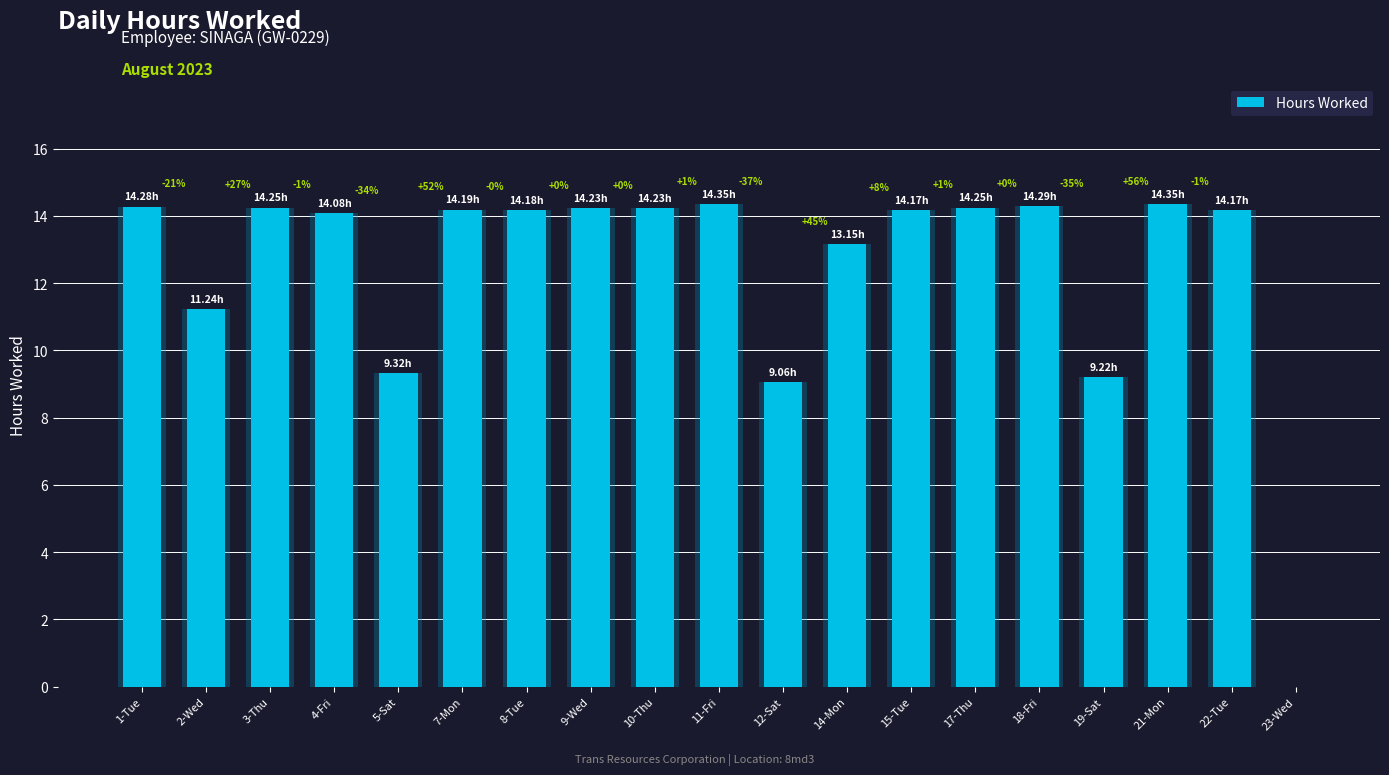

What is the sum of all values?

237.0